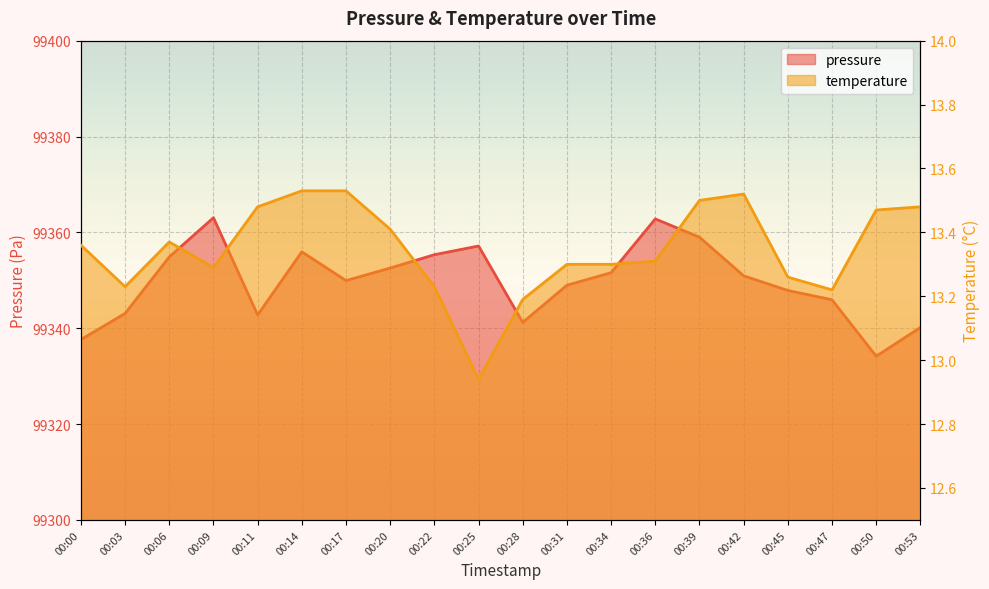

The temperature series shows 19.4 at 00:00. True or false?

False